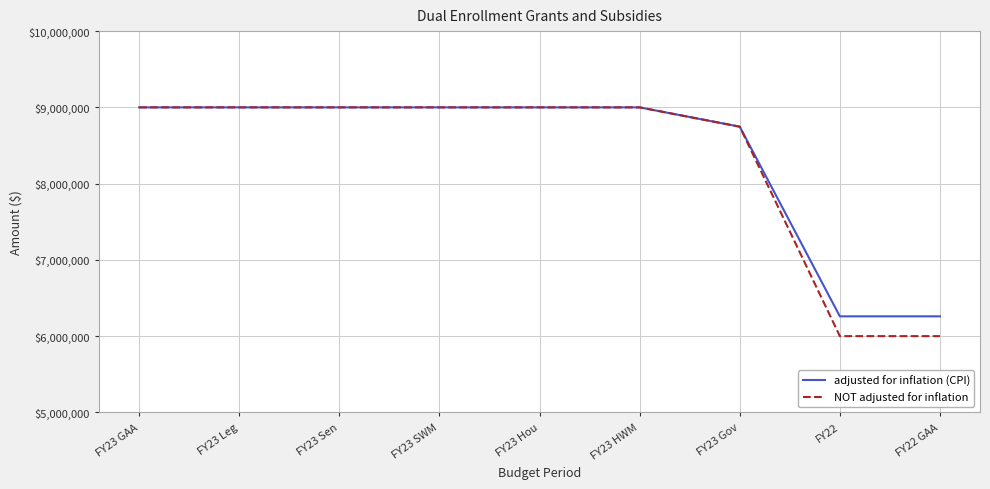

Which series changed the most between FY23 HWM and FY22?

NOT adjusted for inflation